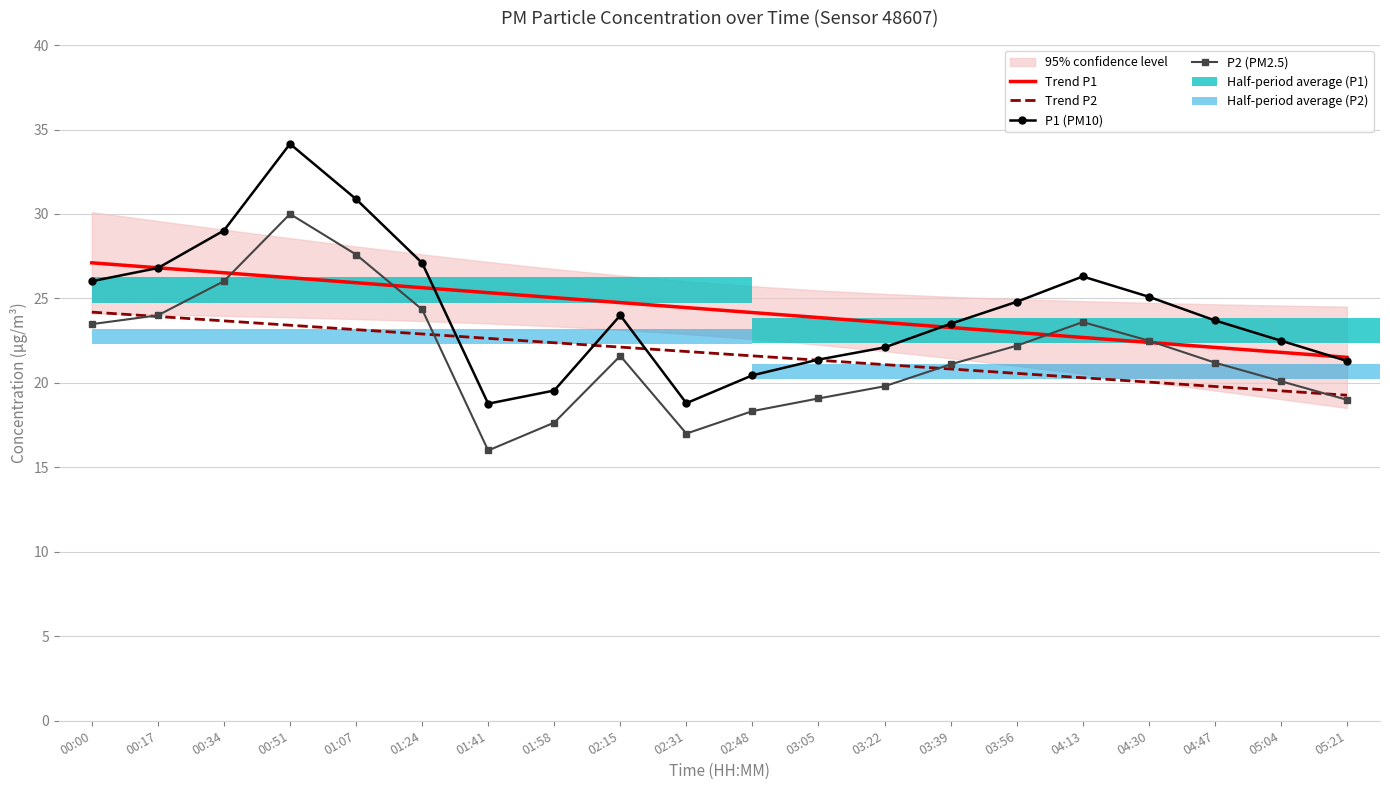

Which category has the lowest value in the P2 (PM2.5) series?

01:41